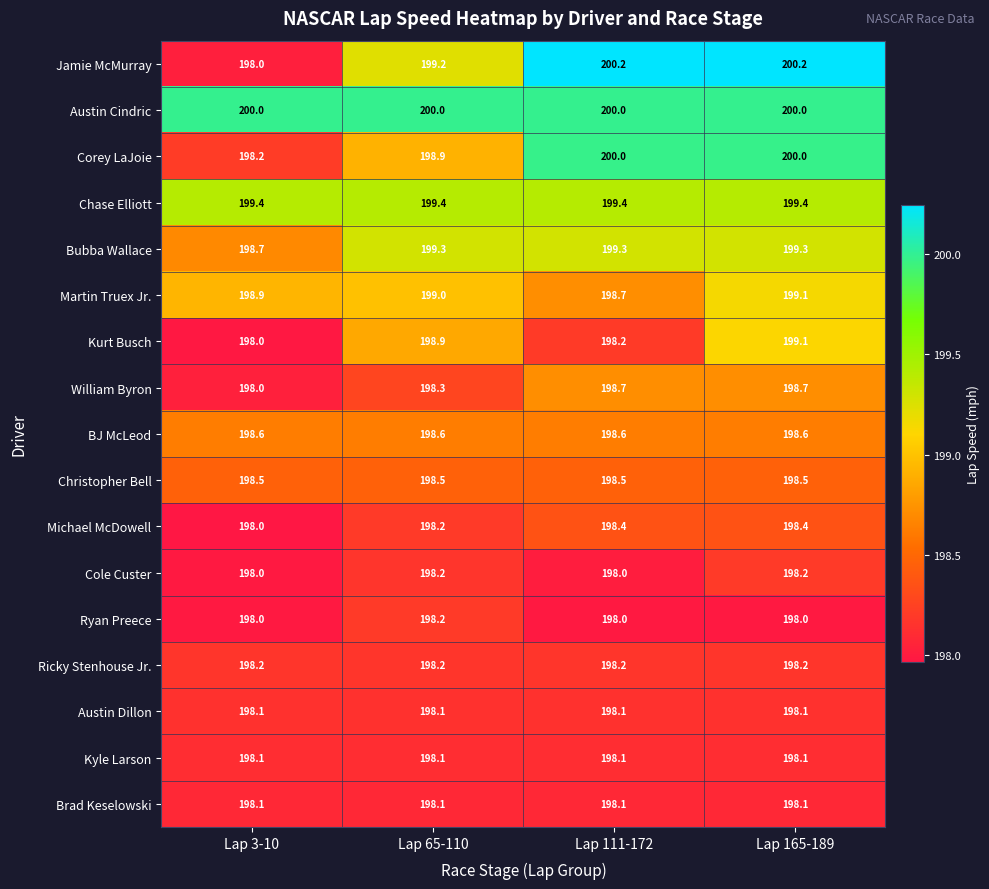

Which series has the largest range (max minus min)?

Jamie McMurray